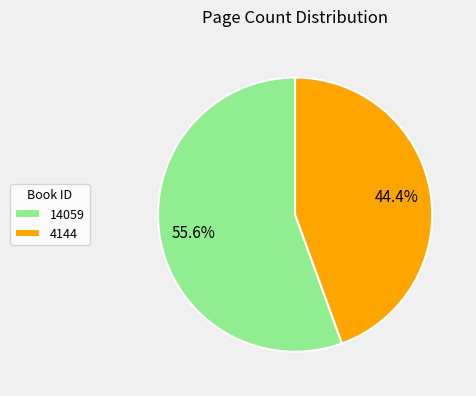

What percentage is the 14059 slice, to the nearest percent?

56%